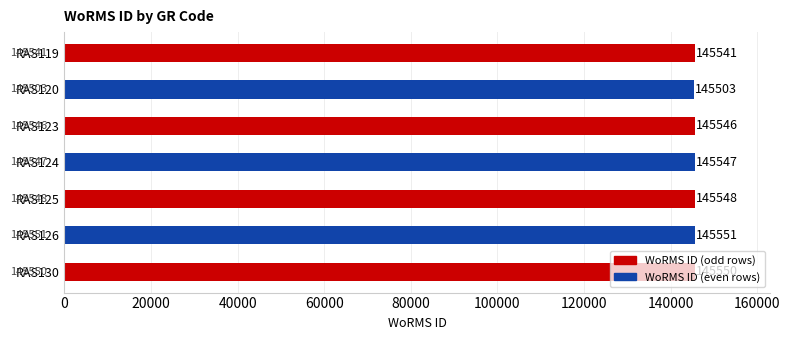

What is the change in value from RAS124 to RAS125?

+1